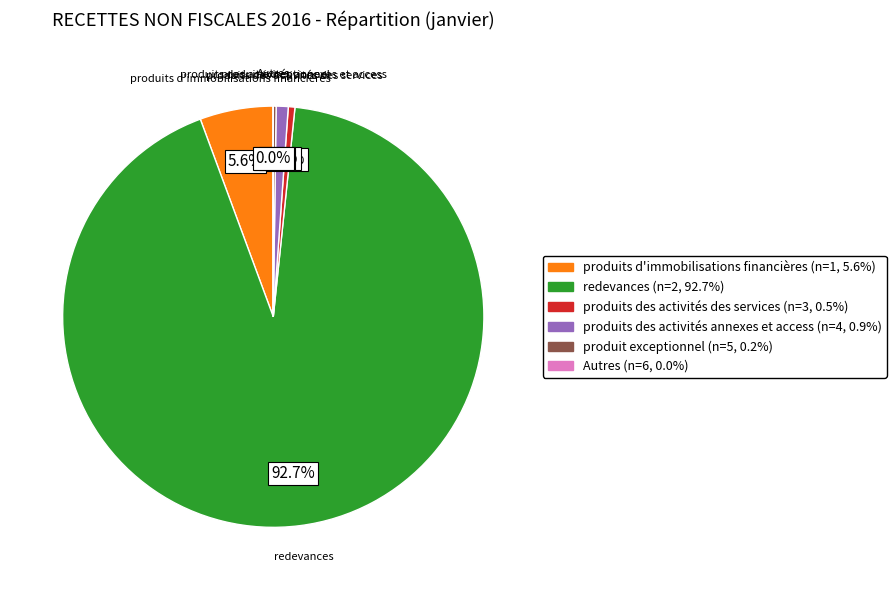

What is the majority slice?

redevances